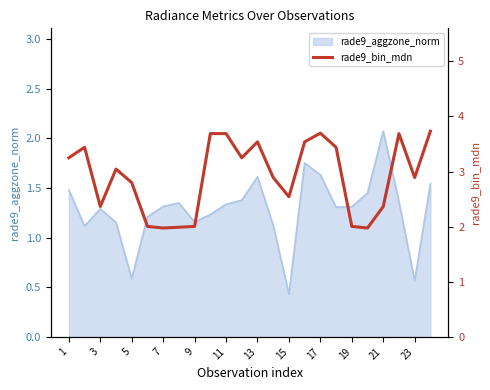

True or false: rade9_aggzone_norm has a value of 2.1 at 21.

True